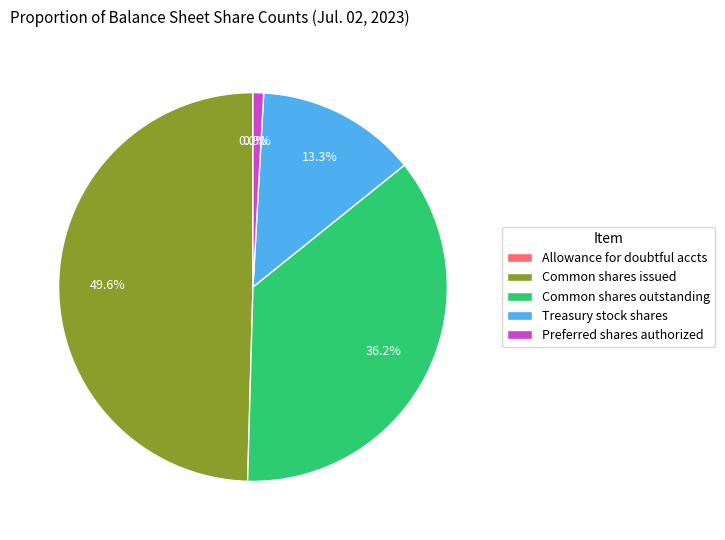

Which has a higher value, Preferred shares authorized or Common shares outstanding?

Common shares outstanding